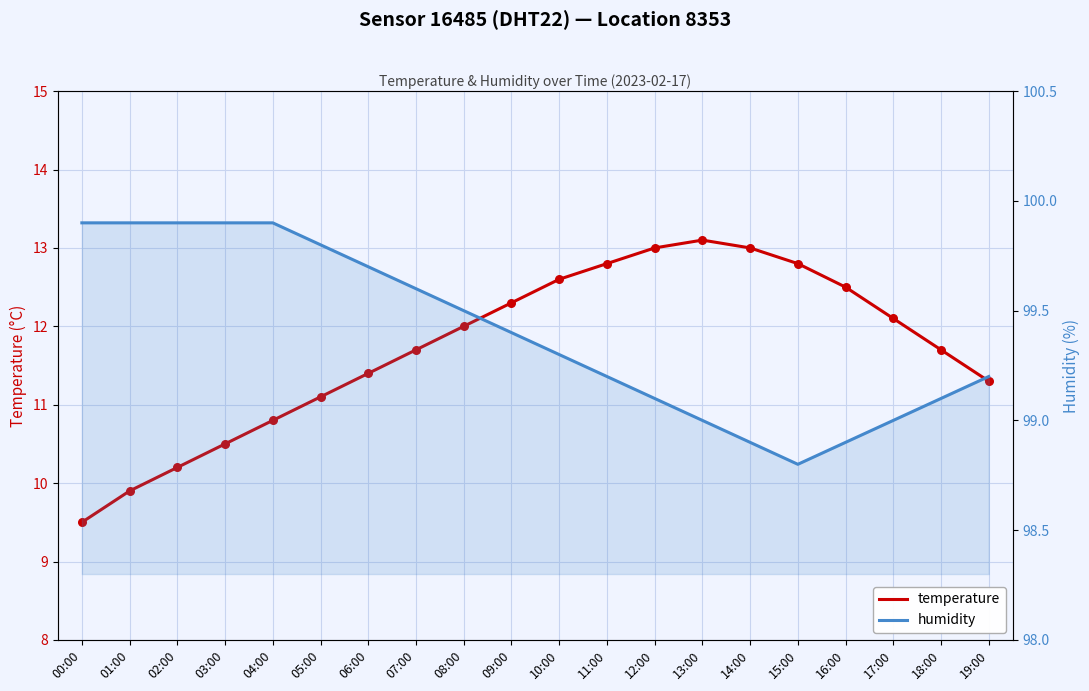

What are all the series names shown in the legend?

temperature, humidity